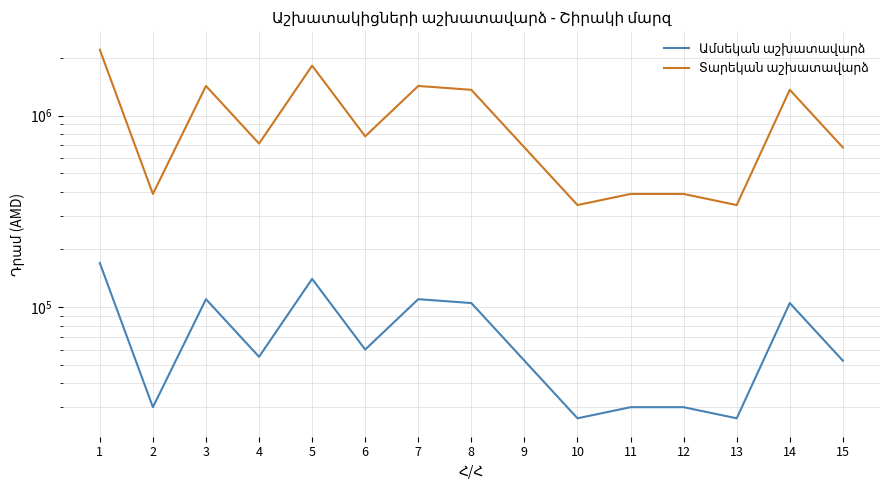

List the series in order of their peak value, highest first.

Տարեկան աշխատավարձ, Ամսեկան աշխատավարձ